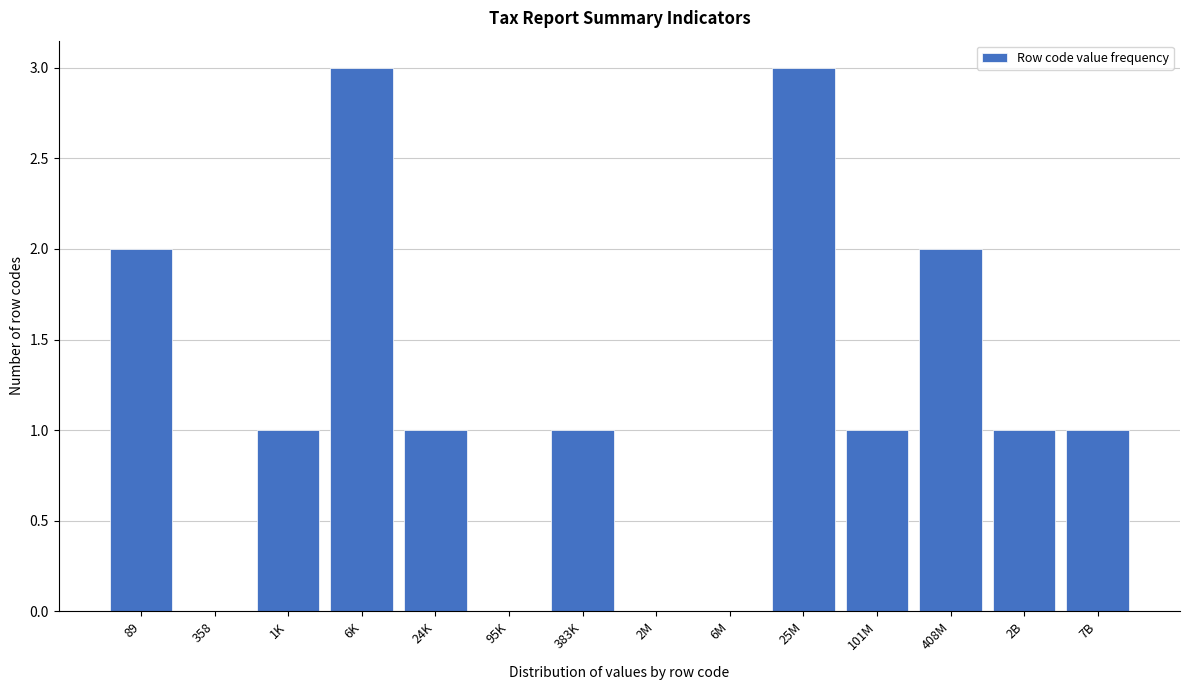

Reading right to left, extract all data points from this chart.

7B=1	2B=1	408M=2	101M=1	25M=3	6M=0	2M=0	383K=1	95K=0	24K=1	6K=3	1K=1	358=0	89=2